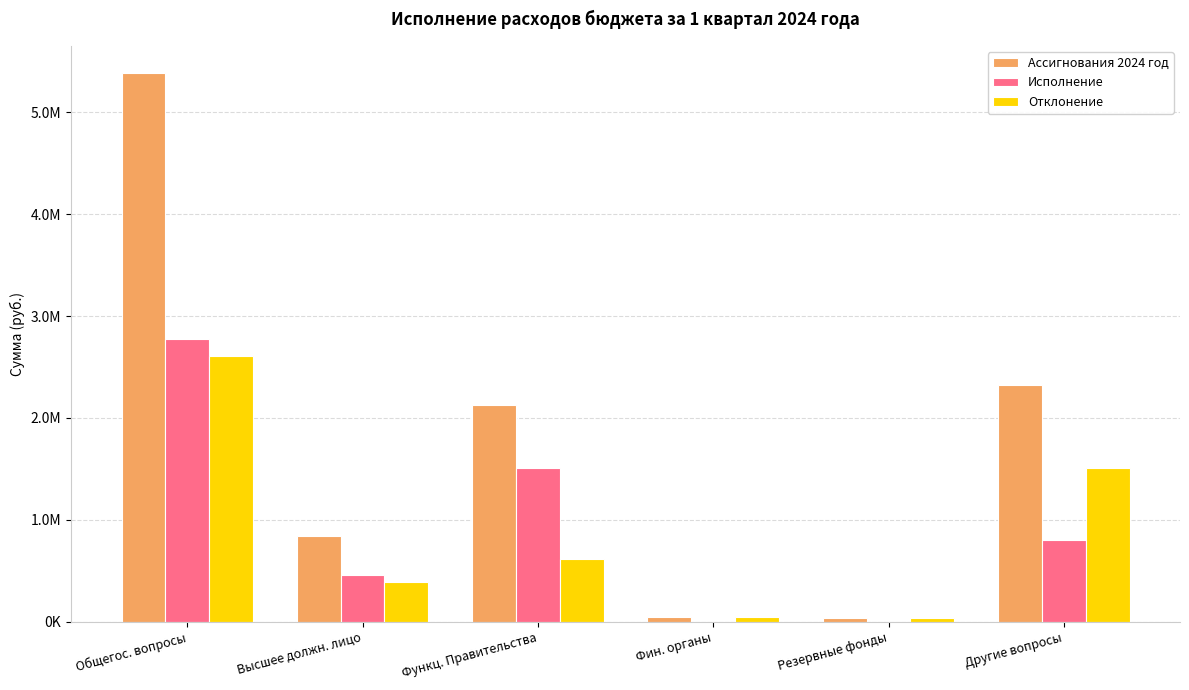

What position from the left is Функц. Правительства?

3